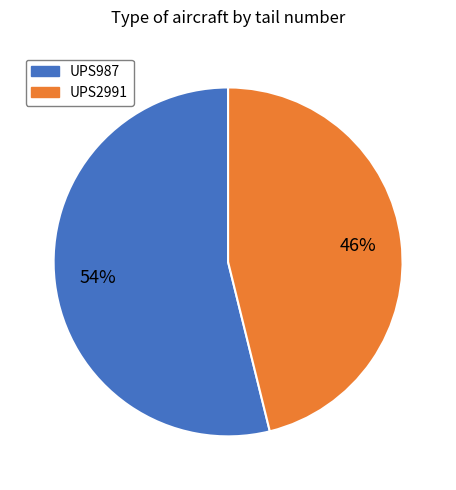

Which category has the biggest portion of the pie?

UPS987